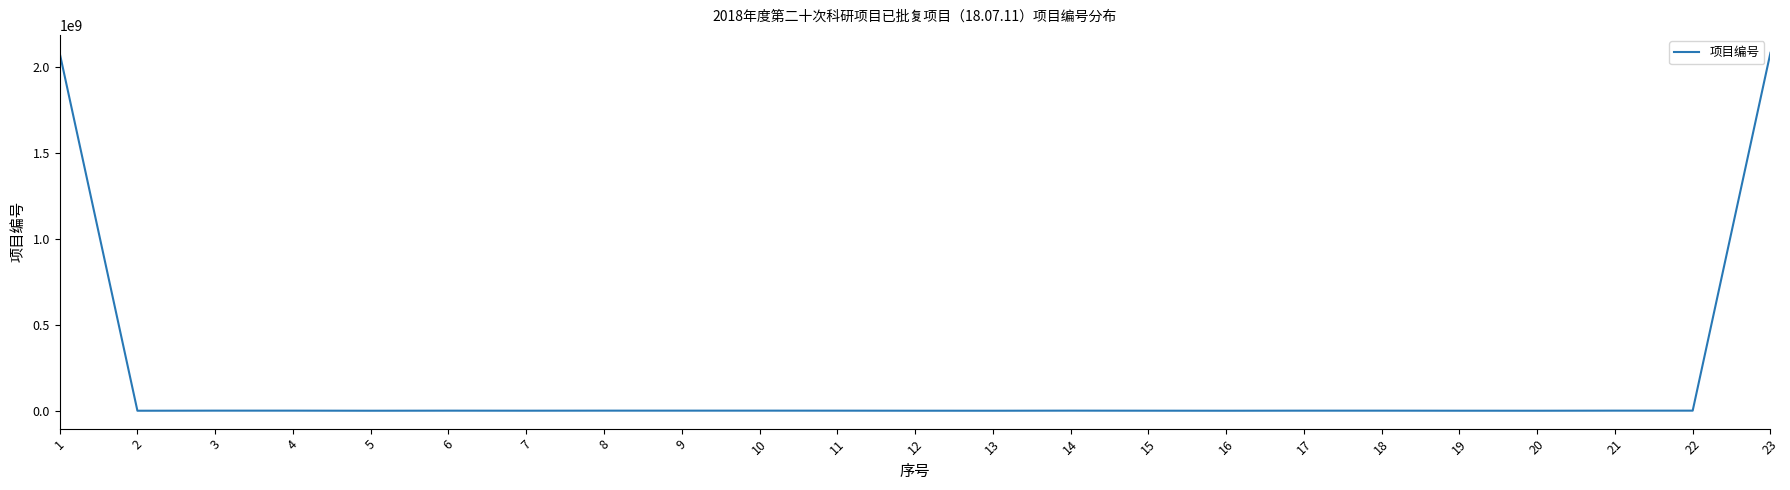

Is it true that the value at 1 is 2080818036?

True